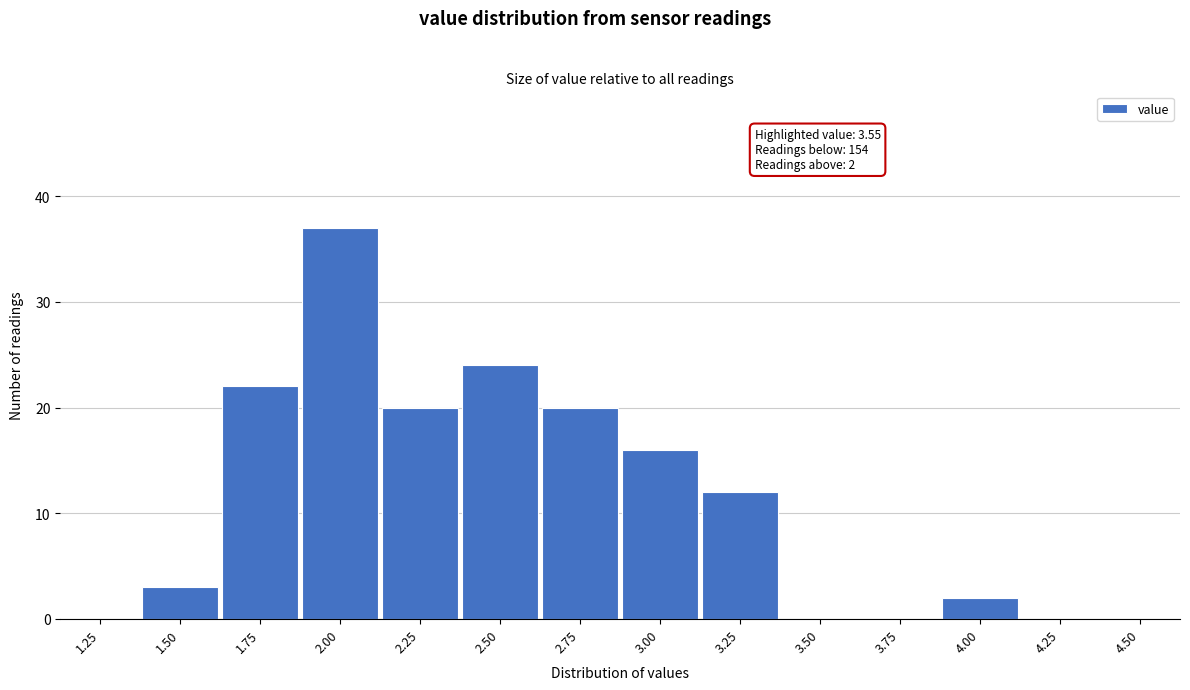

Reading left to right, extract all data points from this chart.

1.25=0	1.50=3	1.75=22	2.00=37	2.25=20	2.50=24	2.75=20	3.00=16	3.25=12	3.50=0	3.75=0	4.00=2	4.25=0	4.50=0